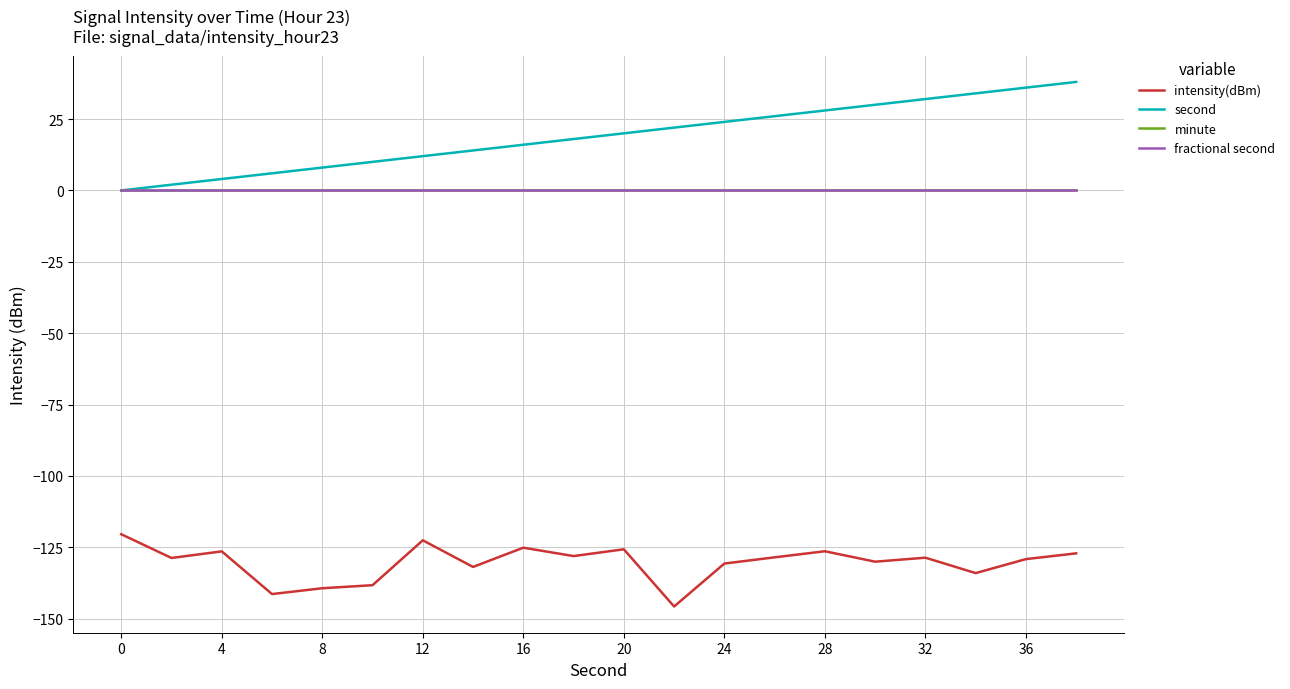

Does the chart have visible grid lines?

Yes